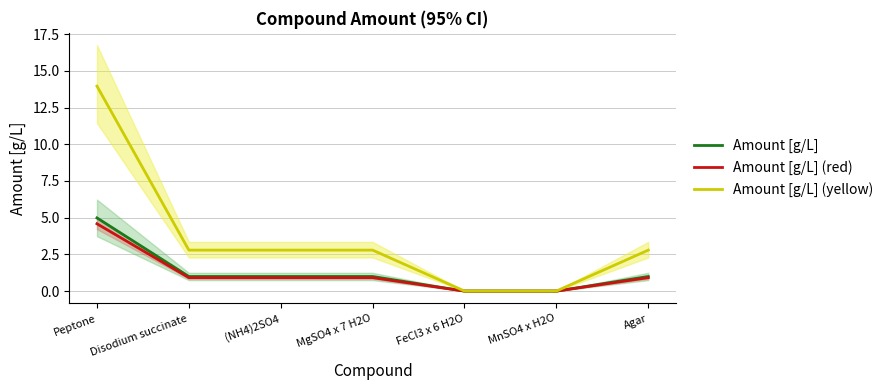

True or false: Amount [g/L] (yellow) and Amount [g/L] (red) cross at least once.

False